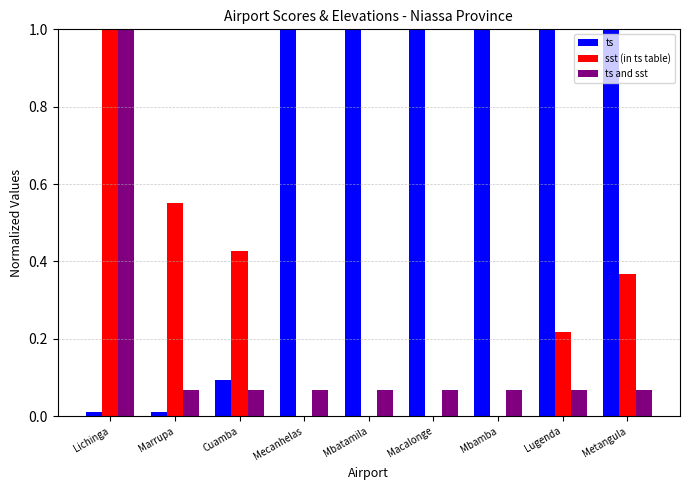

The value of ts and sst at Marrupa is 0.0. True or false?

False